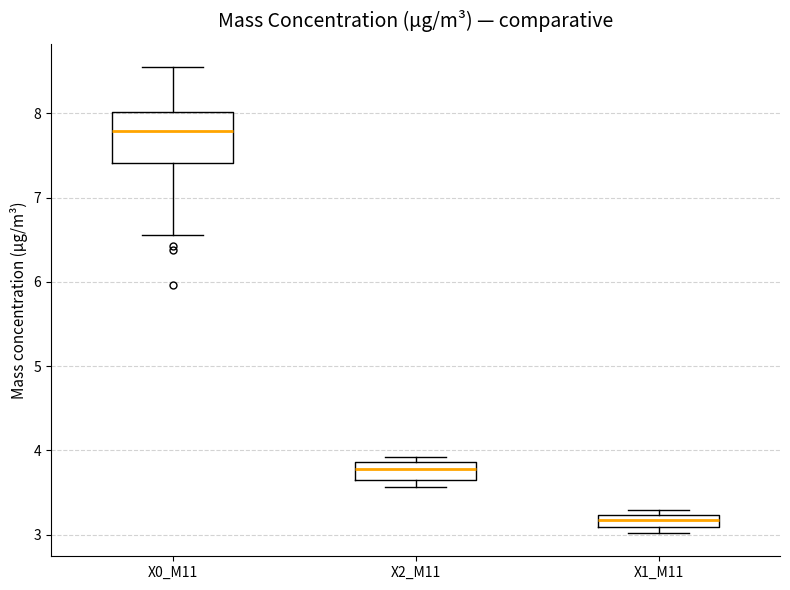

Which box's median line is the lowest?

X1_M11